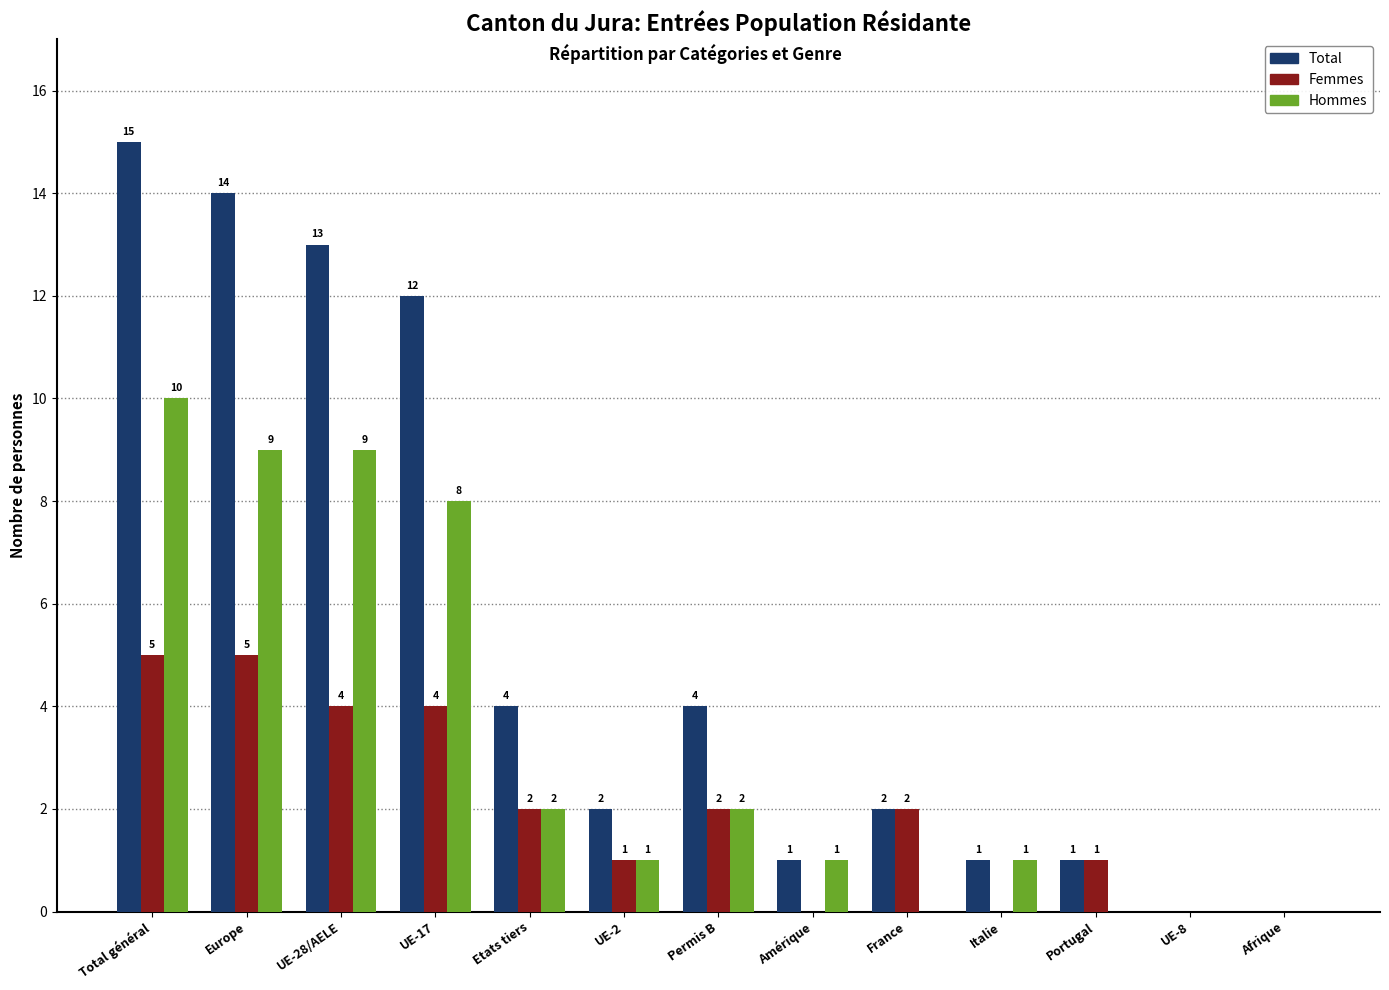

Reading right to left, what are all the values shown in this chart?

Total: Afrique=0	UE-8=0	Portugal=1	Italie=1	France=2	Amérique=1	Permis B=4	UE-2=2	Etats tiers=4	UE-17=12	UE-28/AELE=13	Europe=14	Total général=15
Femmes: Afrique=0	UE-8=0	Portugal=1	Italie=0	France=2	Amérique=0	Permis B=2	UE-2=1	Etats tiers=2	UE-17=4	UE-28/AELE=4	Europe=5	Total général=5
Hommes: Afrique=0	UE-8=0	Portugal=0	Italie=1	France=0	Amérique=1	Permis B=2	UE-2=1	Etats tiers=2	UE-17=8	UE-28/AELE=9	Europe=9	Total général=10